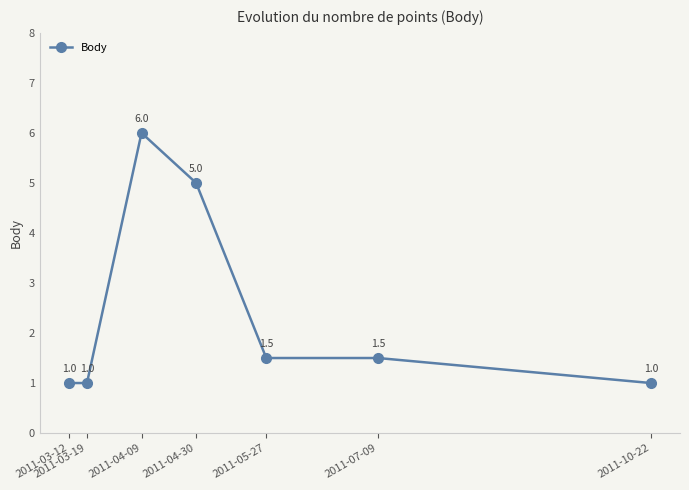

What is the change in value from 2011-03-19 to 2011-07-09?

+0.5